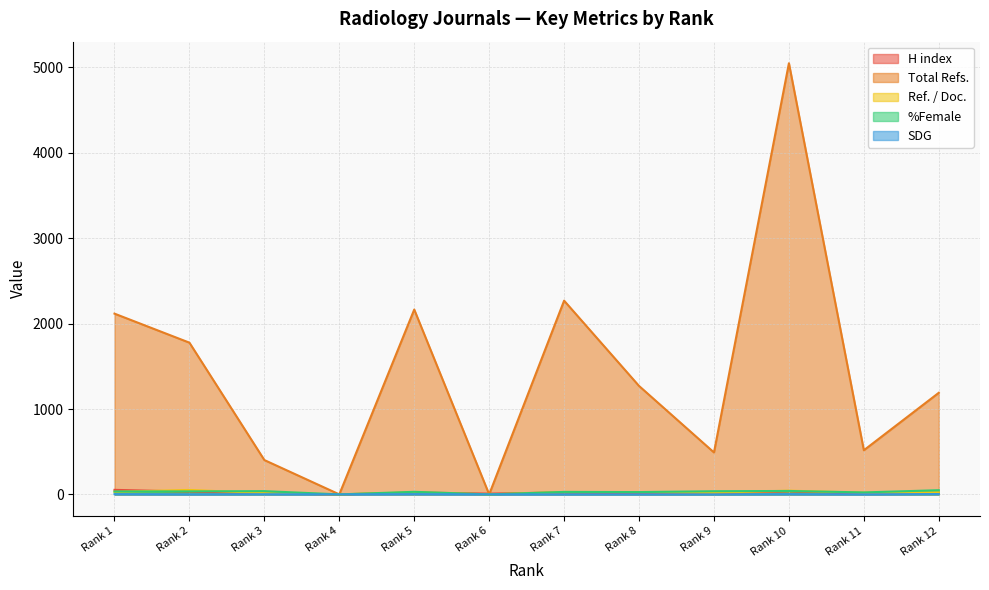

True or false: Ref. / Doc. and %Female intersect in this chart.

True